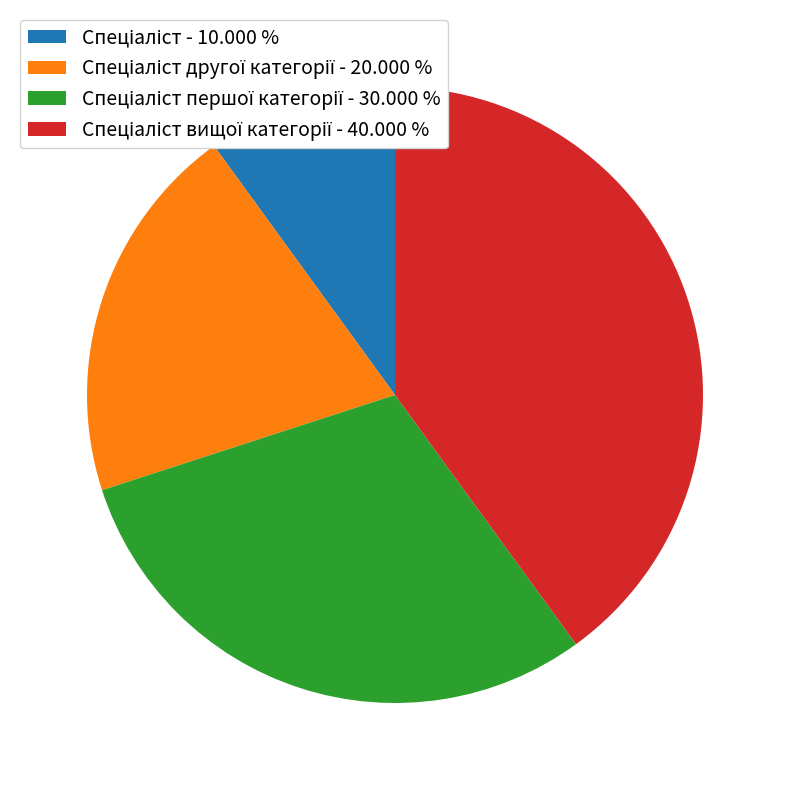

Does any single category account for the majority?

No